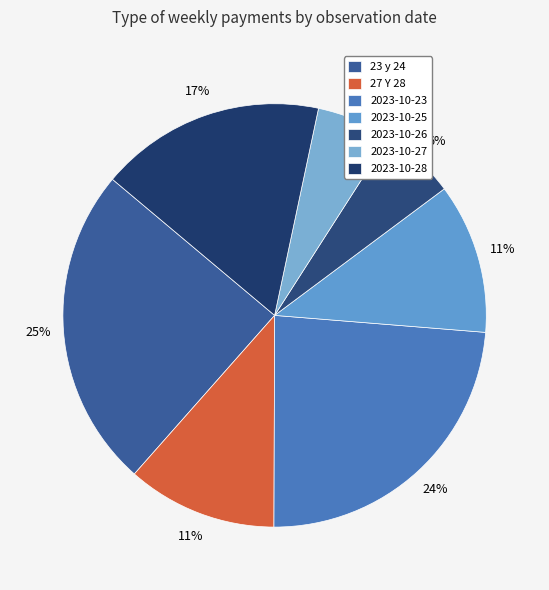

To the nearest percent, what is the average slice percentage?

14%